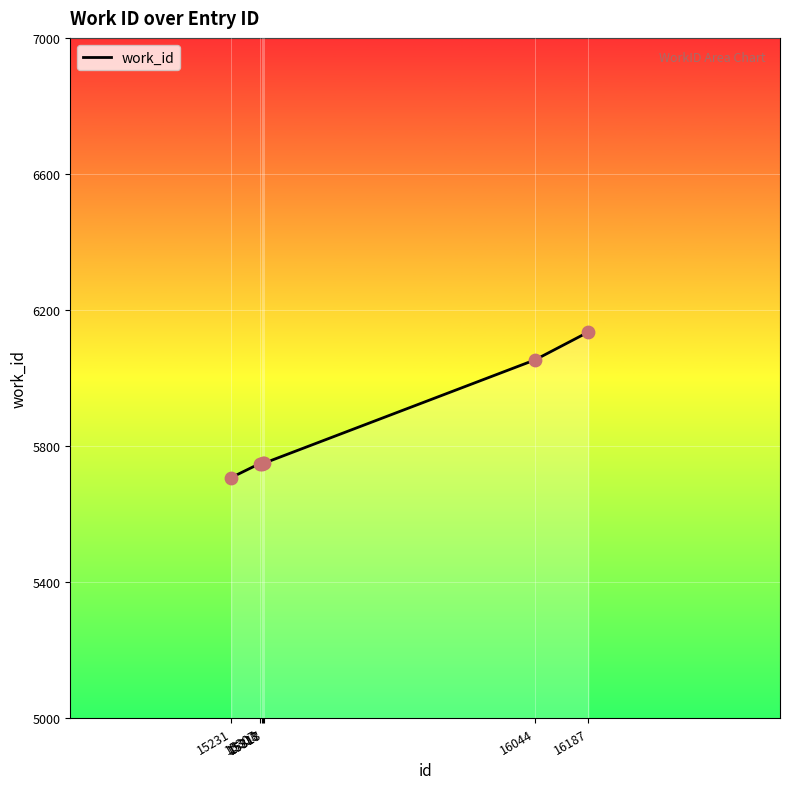

What is the ratio of the value at 15313 to the value at 15231?

1.0